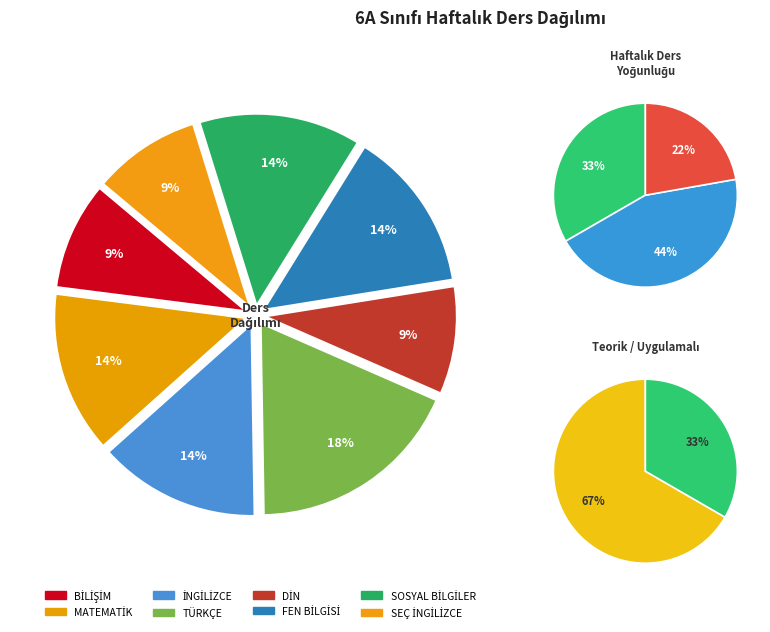

Count the number of slices in the pie.

8